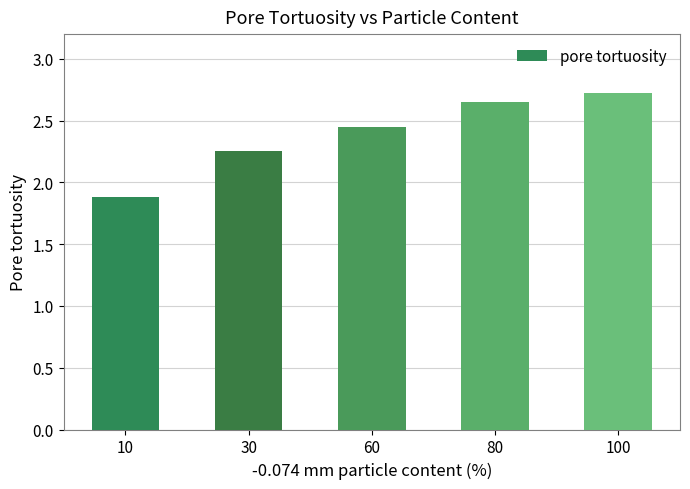

Does the chart contain stacked bars?

No